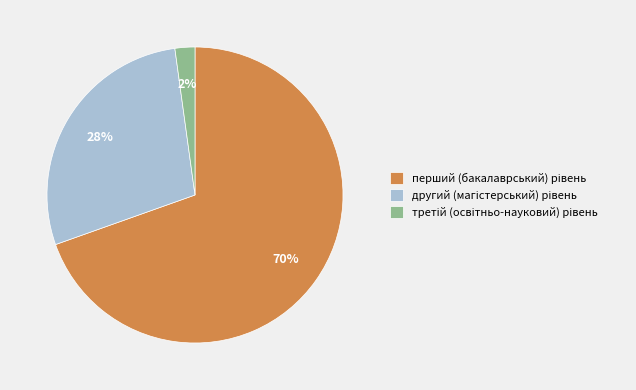

To the nearest percent, what is the average slice percentage?

33%